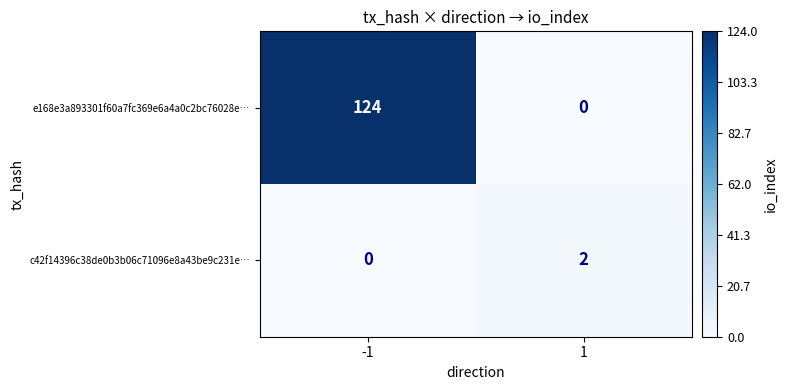

Which label corresponds to the largest value in the chart?

-1